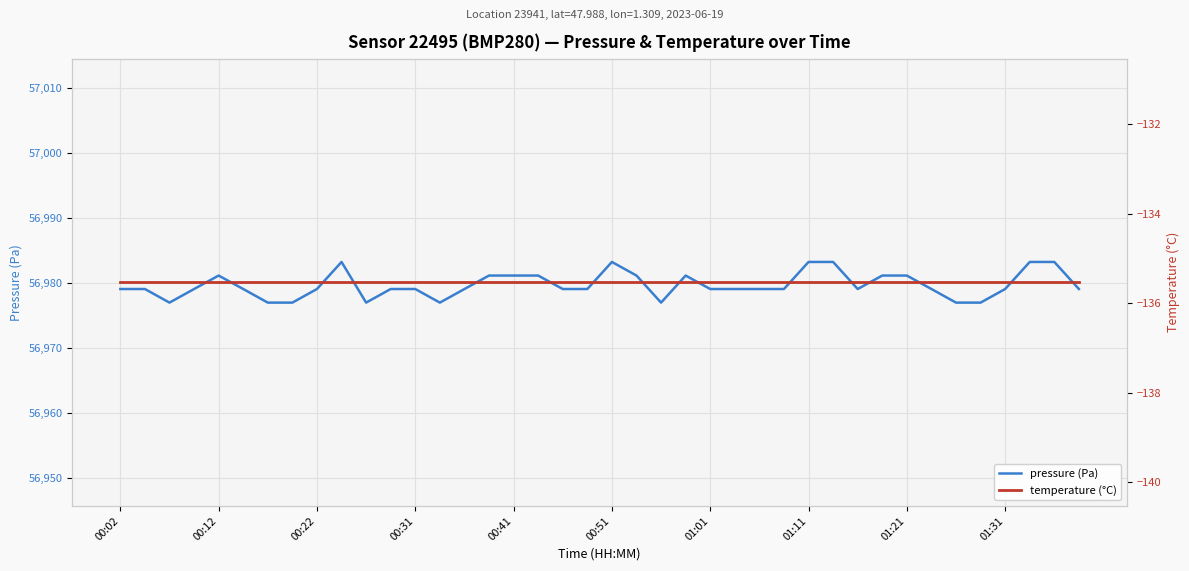

True or false: pressure (Pa) and temperature (°C) cross at least once.

False